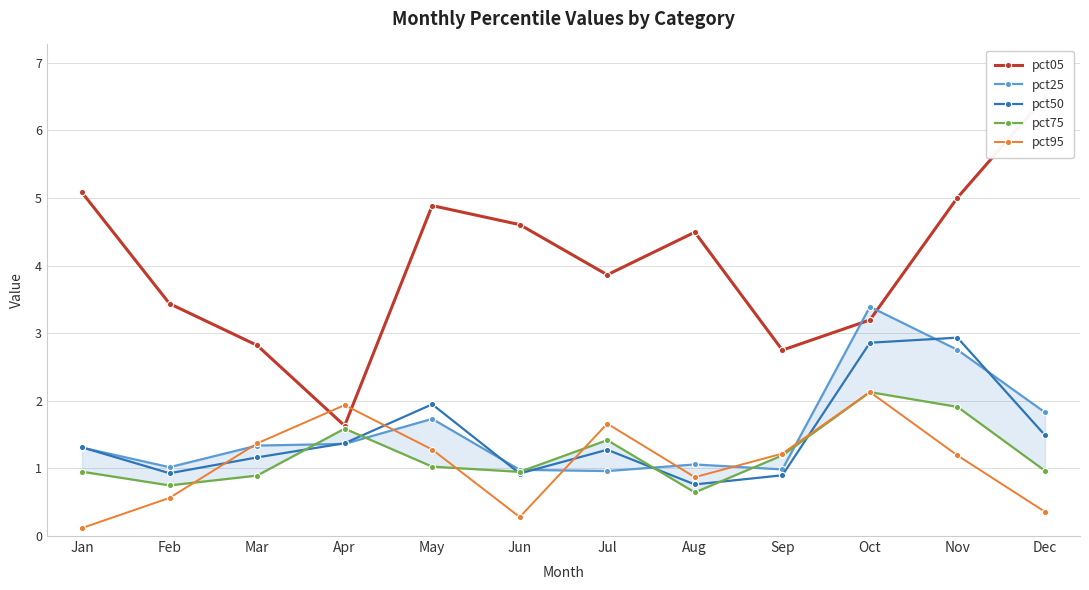

After their last crossing, which series has the higher values: pct75 or pct25?

pct25